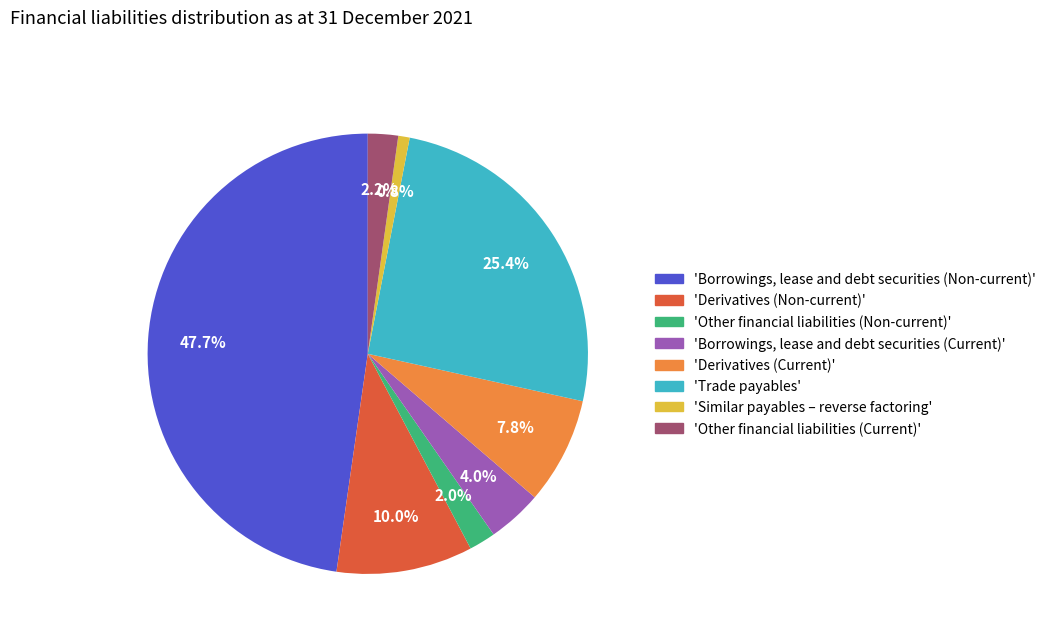

Which has a higher value, 'Borrowings, lease and debt securities (Non-current)' or 'Other financial liabilities (Non-current)'?

'Borrowings, lease and debt securities (Non-current)'